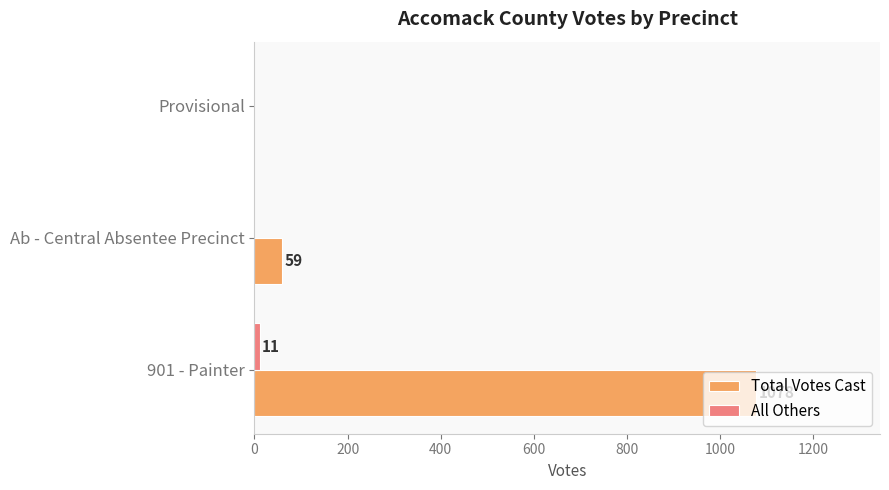

At which category is the sum across all series the highest?

901 - Painter